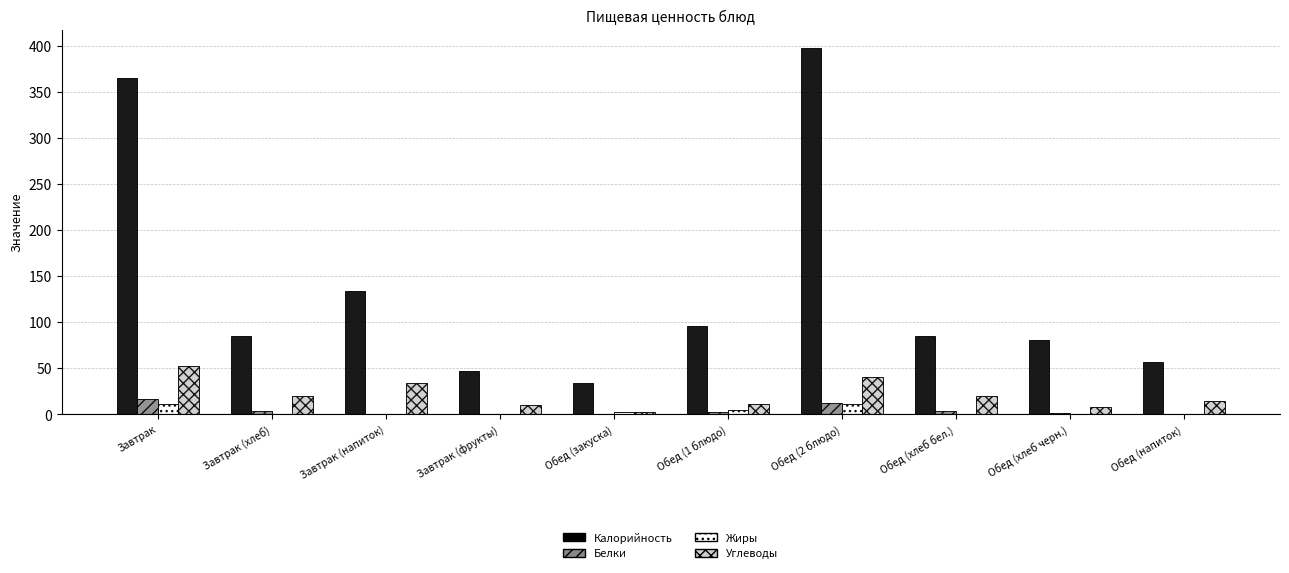

The value of Белки at Завтрак is 29.5. True or false?

False